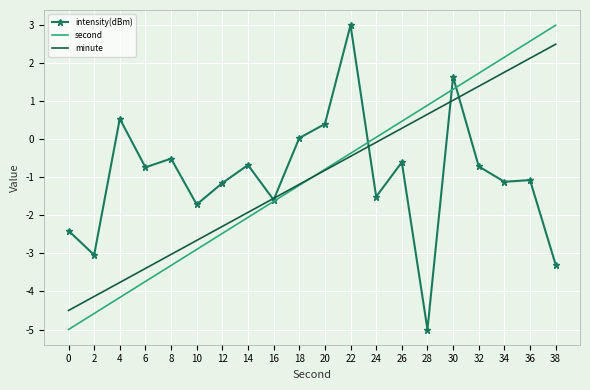

What is the total value across all series at 28?

-3.4